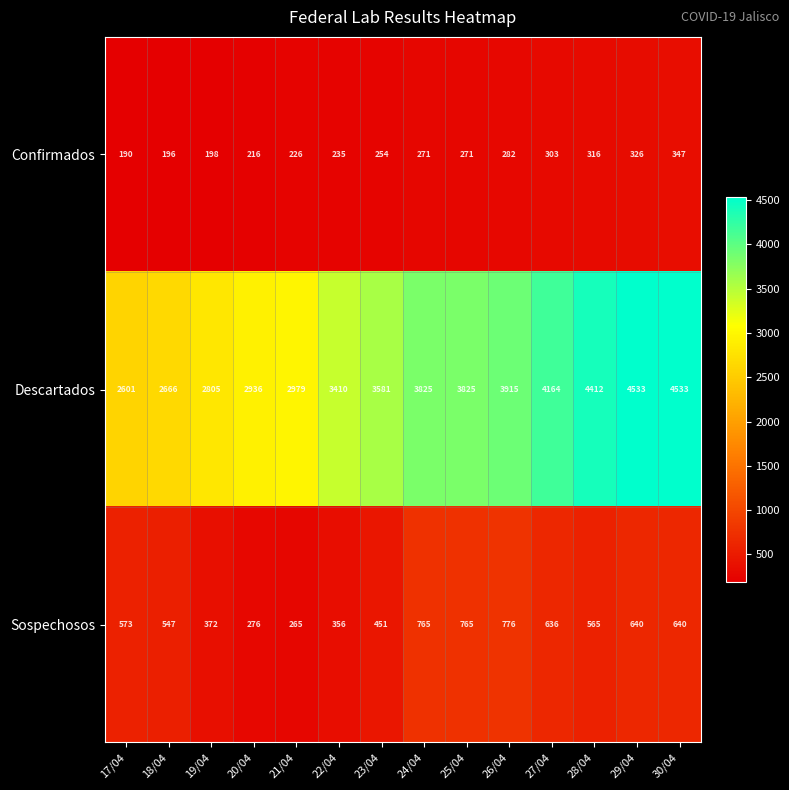

What is the average value of the Sospechosos series?

545